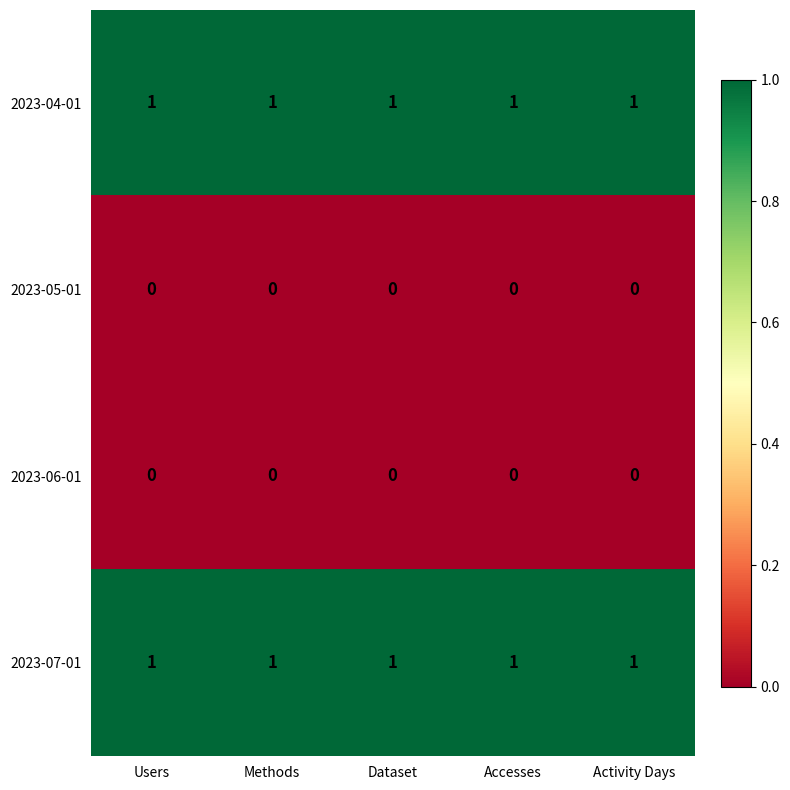

At how many categories does at least one series exceed 0?

5